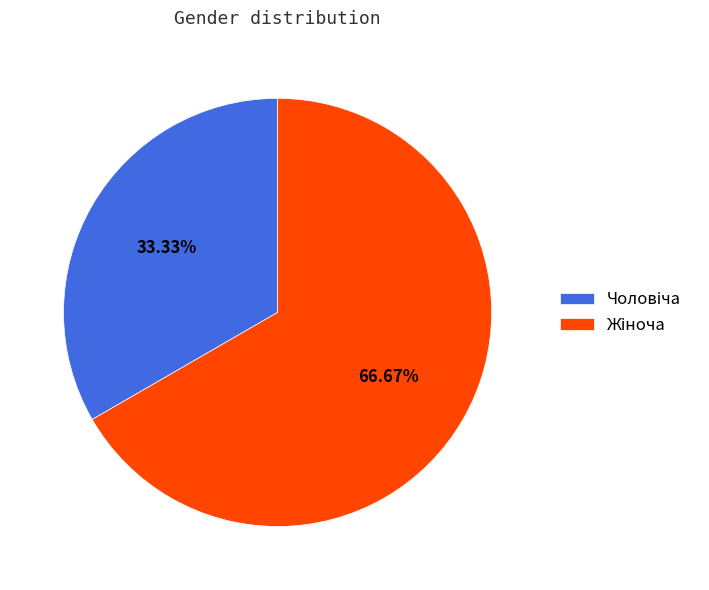

How many slices are in this pie chart?

2